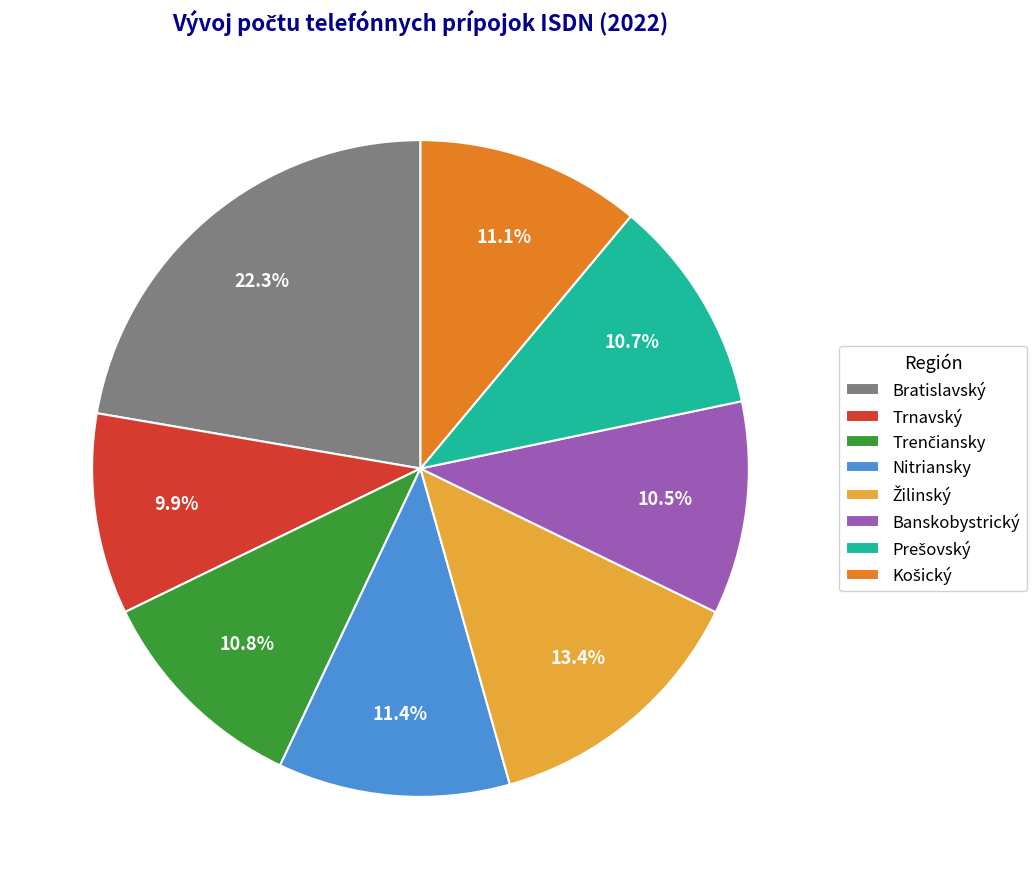

What is the total percentage of Banskobystrický and Bratislavský?

32.8%